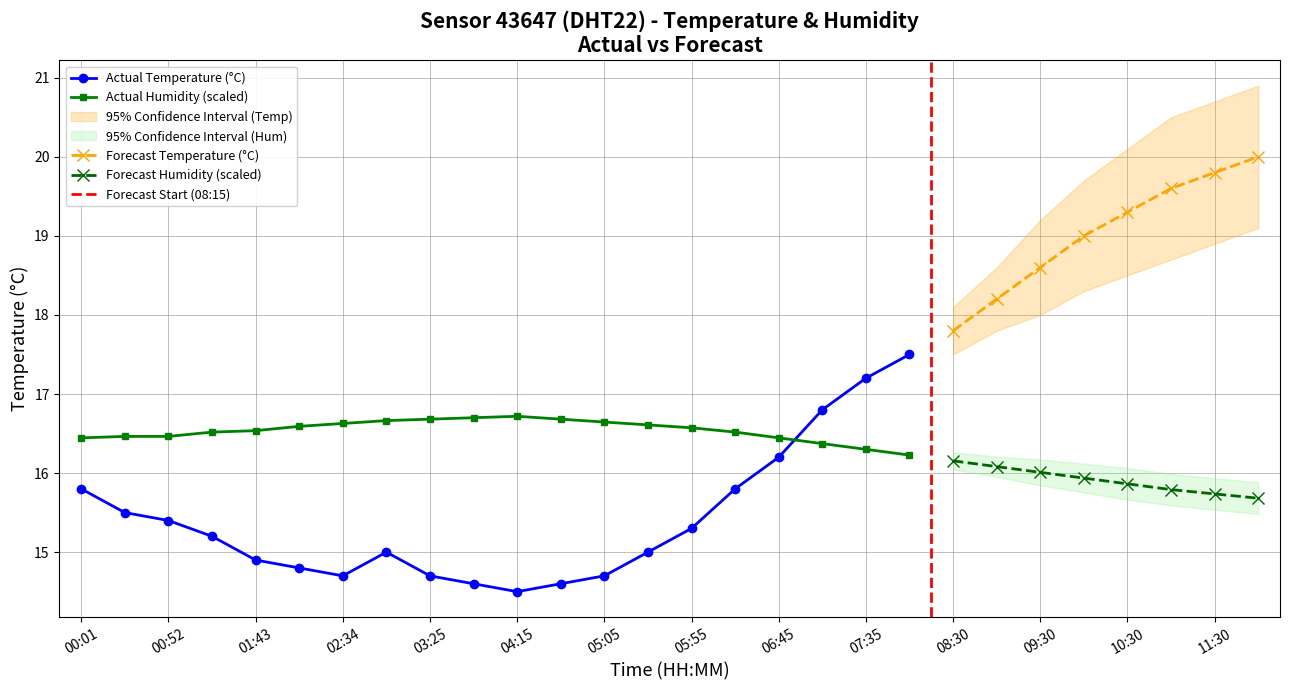

What is the highest value of the Actual Temperature (°C) series?

17.5